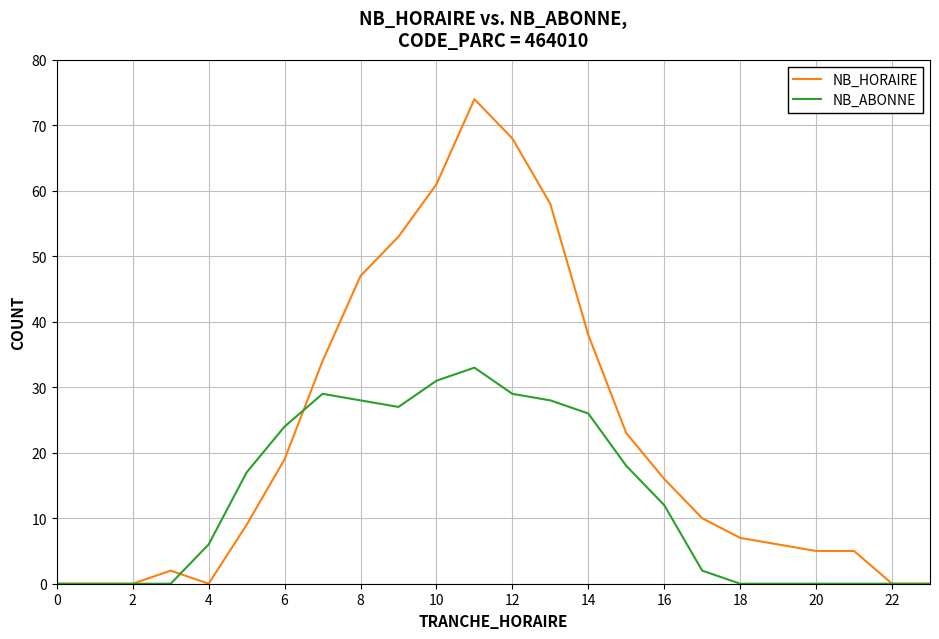

Rank the series by their maximum value, from lowest to highest.

NB_ABONNE, NB_HORAIRE